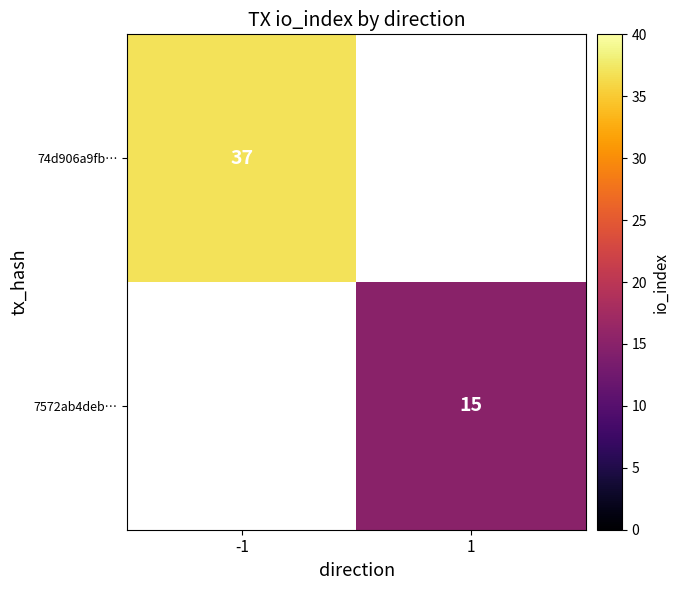

True or false: 74d906a9fb… has a value of 66 at -1.

False